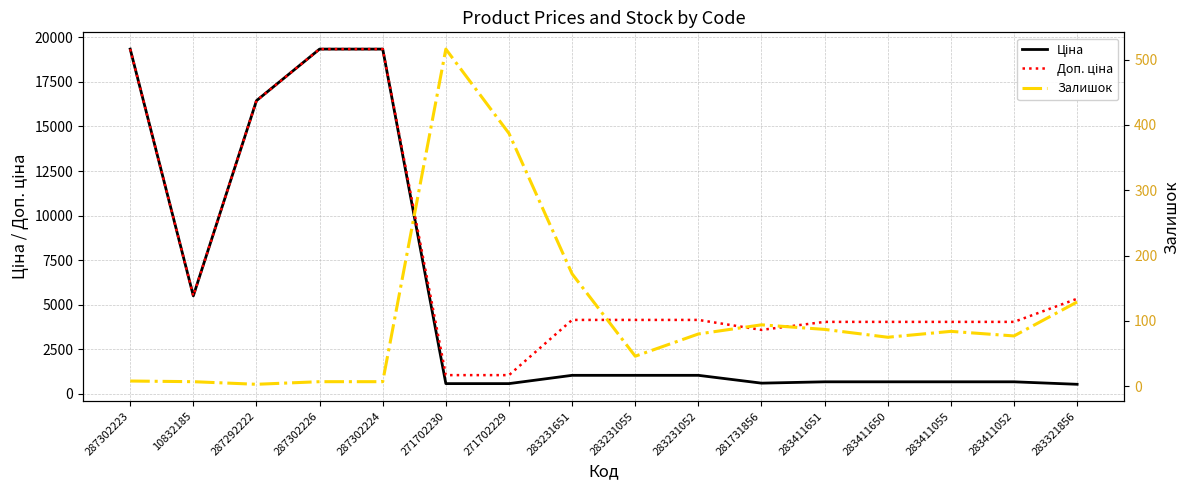

Is this an area chart (filled region under the line)?

No